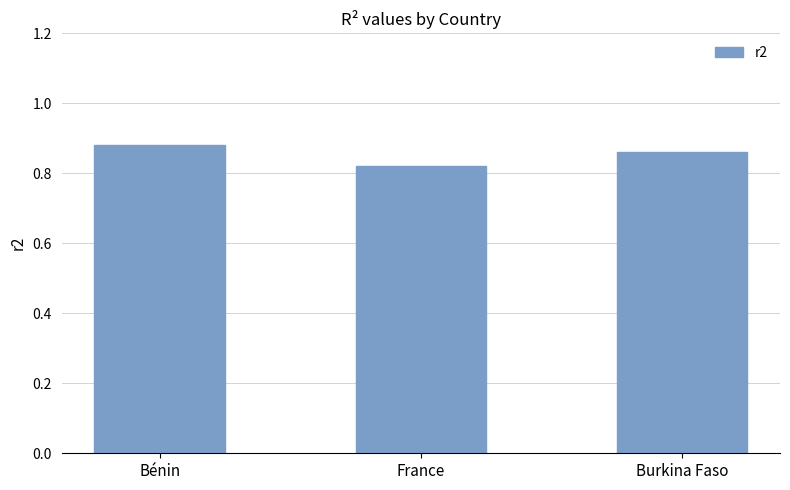

The value at Burkina Faso is 0.6. True or false?

False